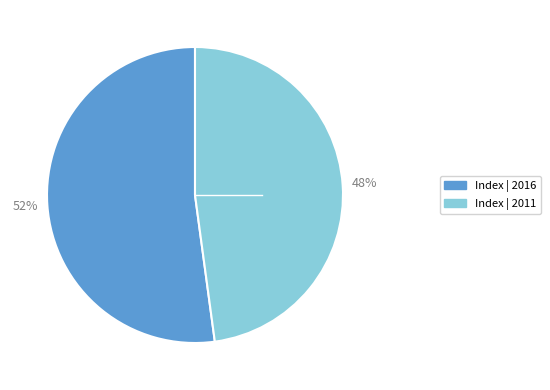

Does any single category account for the majority?

Yes